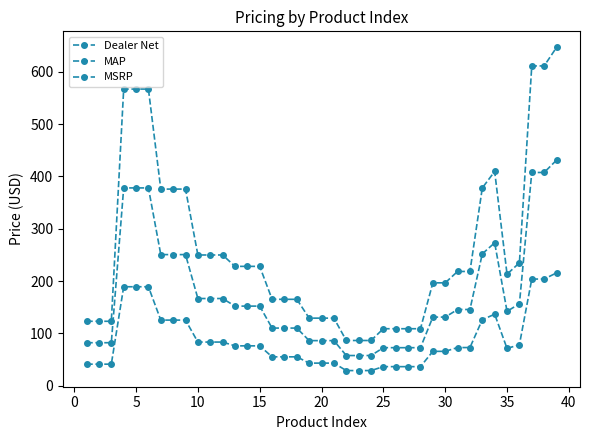

How many data points in MSRP are above 218?

20